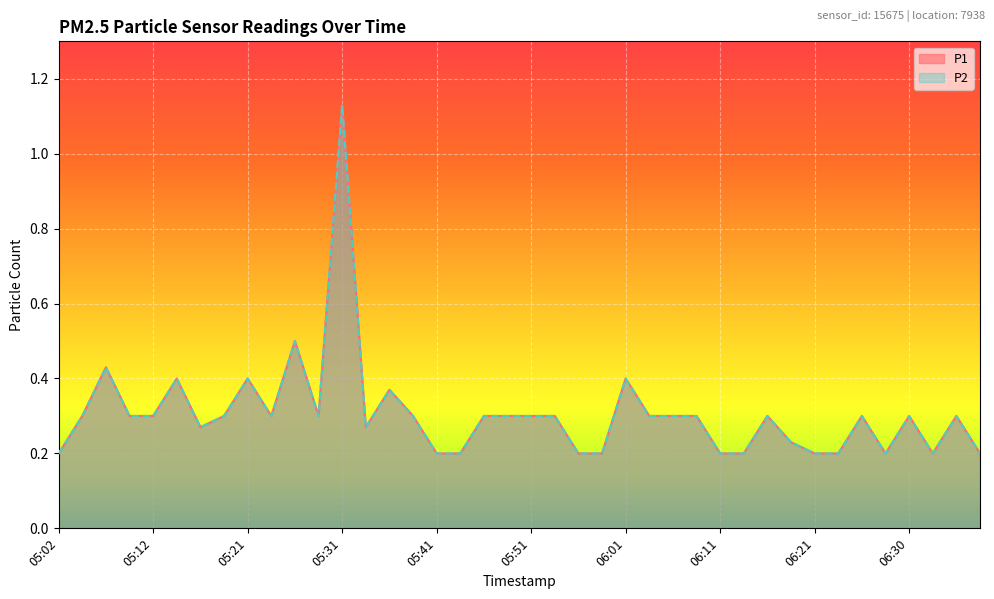

Which series has the largest total across all categories?

P1